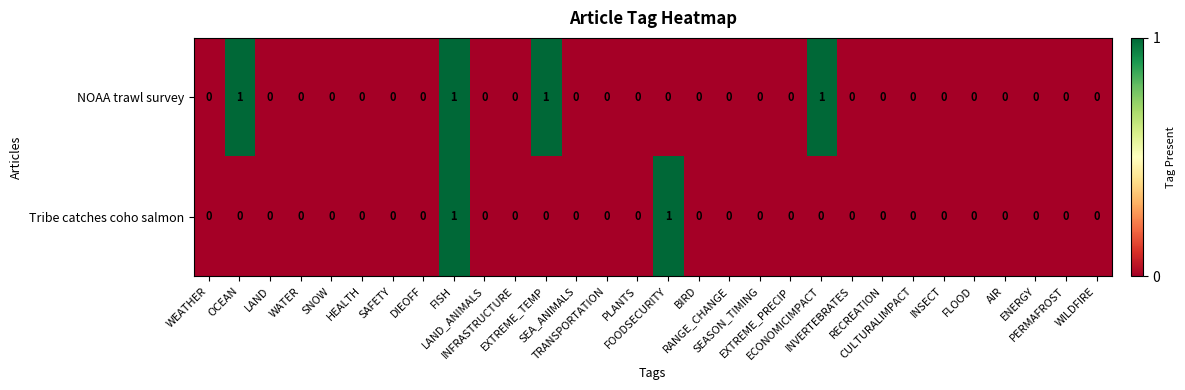

What is the maximum value shown in the chart?

1